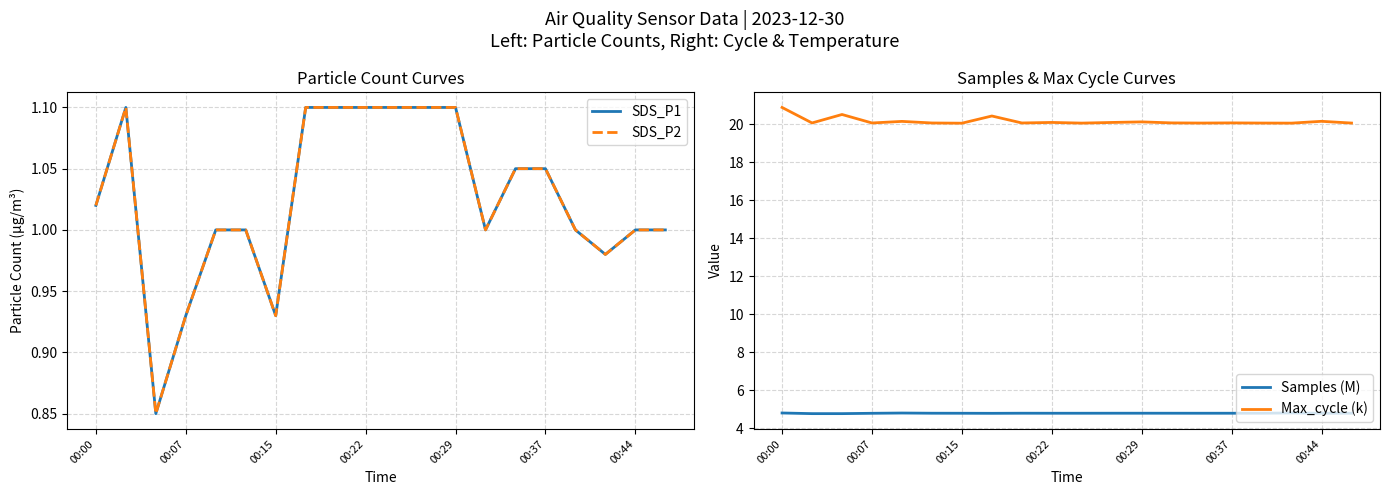

The Max_cycle (k) series shows 30.7 at 00:37. True or false?

False